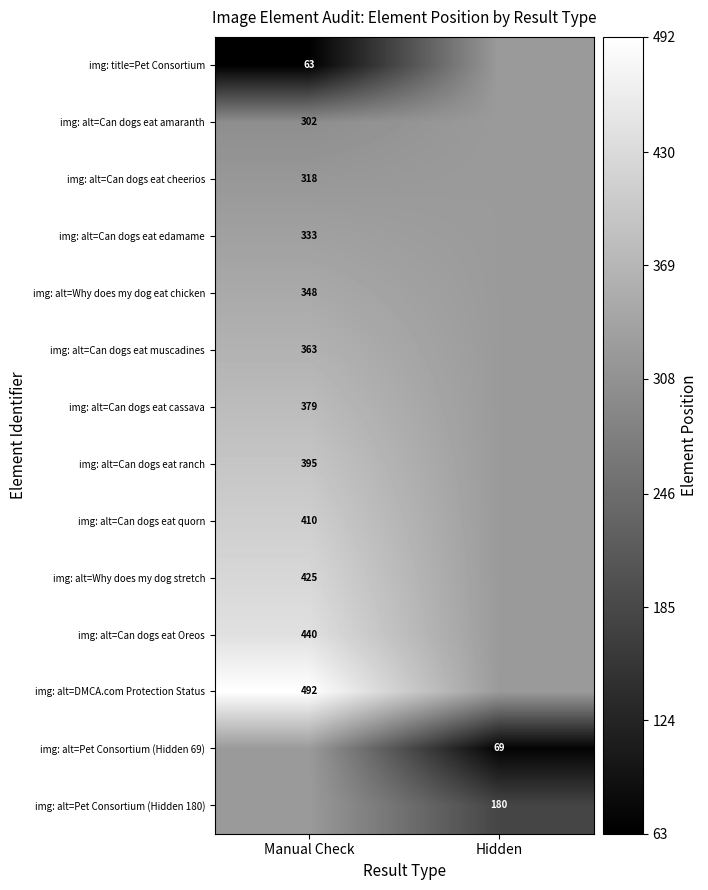

Is the value of img: alt=Can dogs eat edamame at Manual Check greater than the value of img: alt=Pet Consortium (Hidden 69) at Hidden?

Yes